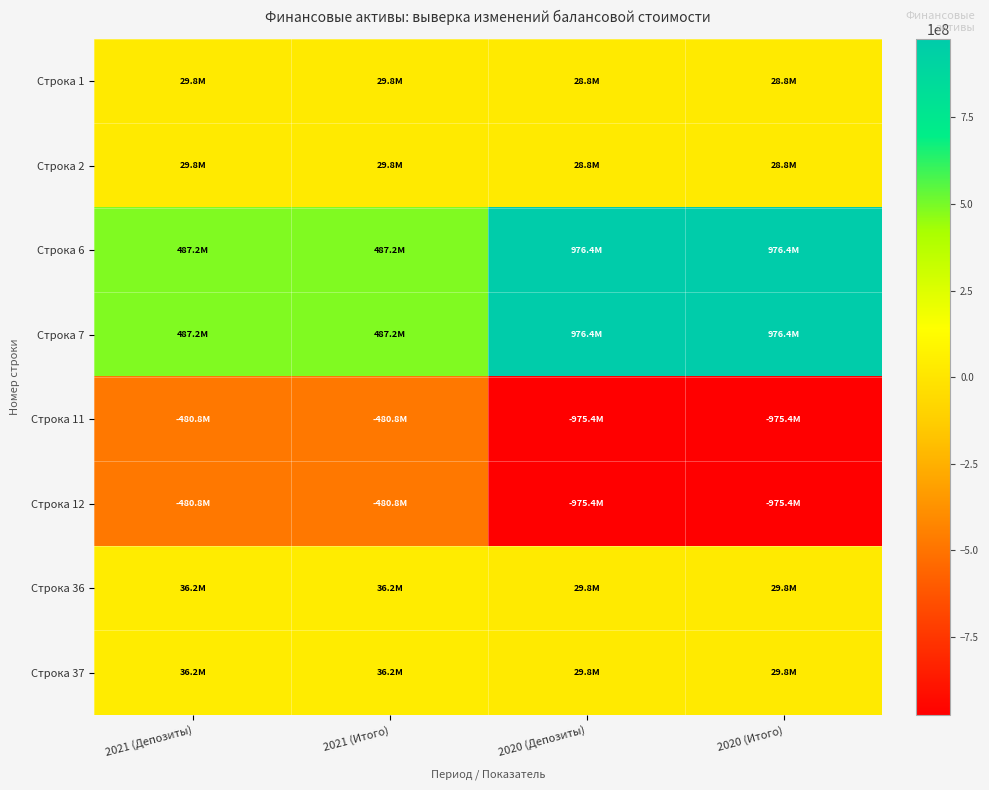

Reading left to right, transcribe all the data shown in this chart.

Строка 1: 2021 (Депозиты)=29760815.1	2021 (Итого)=29760815.1	2020 (Депозиты)=28750749.9	2020 (Итого)=28750749.9
Строка 2: 2021 (Депозиты)=29760815.1	2021 (Итого)=29760815.1	2020 (Депозиты)=28750749.9	2020 (Итого)=28750749.9
Строка 6: 2021 (Депозиты)=487243517.1	2021 (Итого)=487243517.1	2020 (Депозиты)=976403750.0	2020 (Итого)=976403750.0
Строка 7: 2021 (Депозиты)=487243517.1	2021 (Итого)=487243517.1	2020 (Депозиты)=976403750.0	2020 (Итого)=976403750.0
Строка 11: 2021 (Депозиты)=-480817003.5	2021 (Итого)=-480817003.5	2020 (Депозиты)=-975393684.9	2020 (Итого)=-975393684.9
Строка 12: 2021 (Депозиты)=-480817003.5	2021 (Итого)=-480817003.5	2020 (Депозиты)=-975393684.9	2020 (Итого)=-975393684.9
Строка 36: 2021 (Депозиты)=36187328.8	2021 (Итого)=36187328.8	2020 (Депозиты)=29760815.1	2020 (Итого)=29760815.1
Строка 37: 2021 (Депозиты)=36187328.8	2021 (Итого)=36187328.8	2020 (Депозиты)=29760815.1	2020 (Итого)=29760815.1